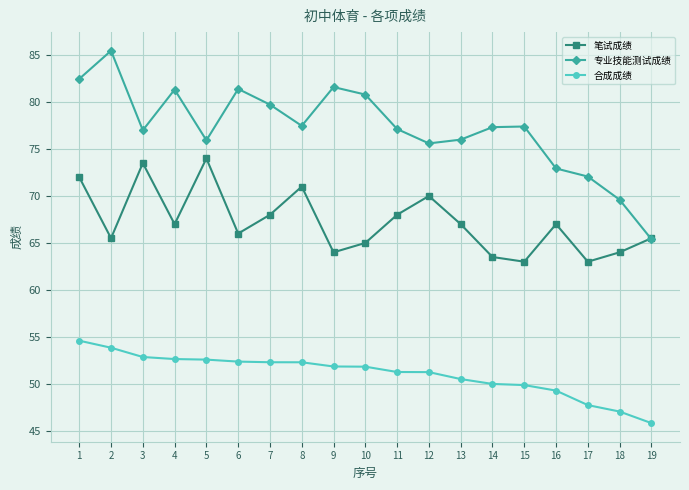

True or false: 笔试成绩 and 合成成绩 intersect in this chart.

False